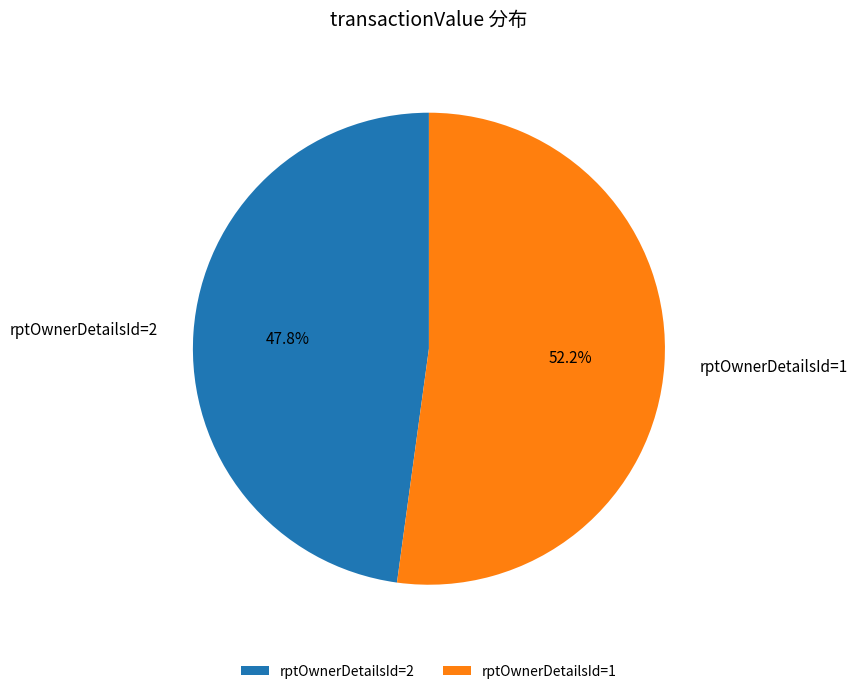

Is there any slice that represents more than half of the pie?

Yes